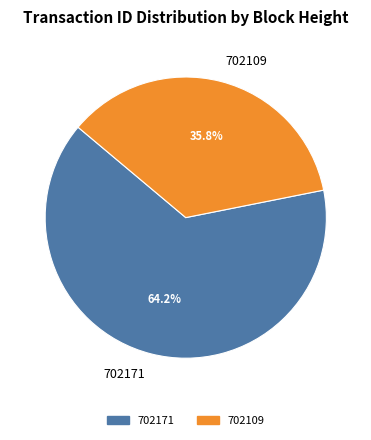

To the nearest percent, what is the difference between the largest and smallest slice percentages?

28%